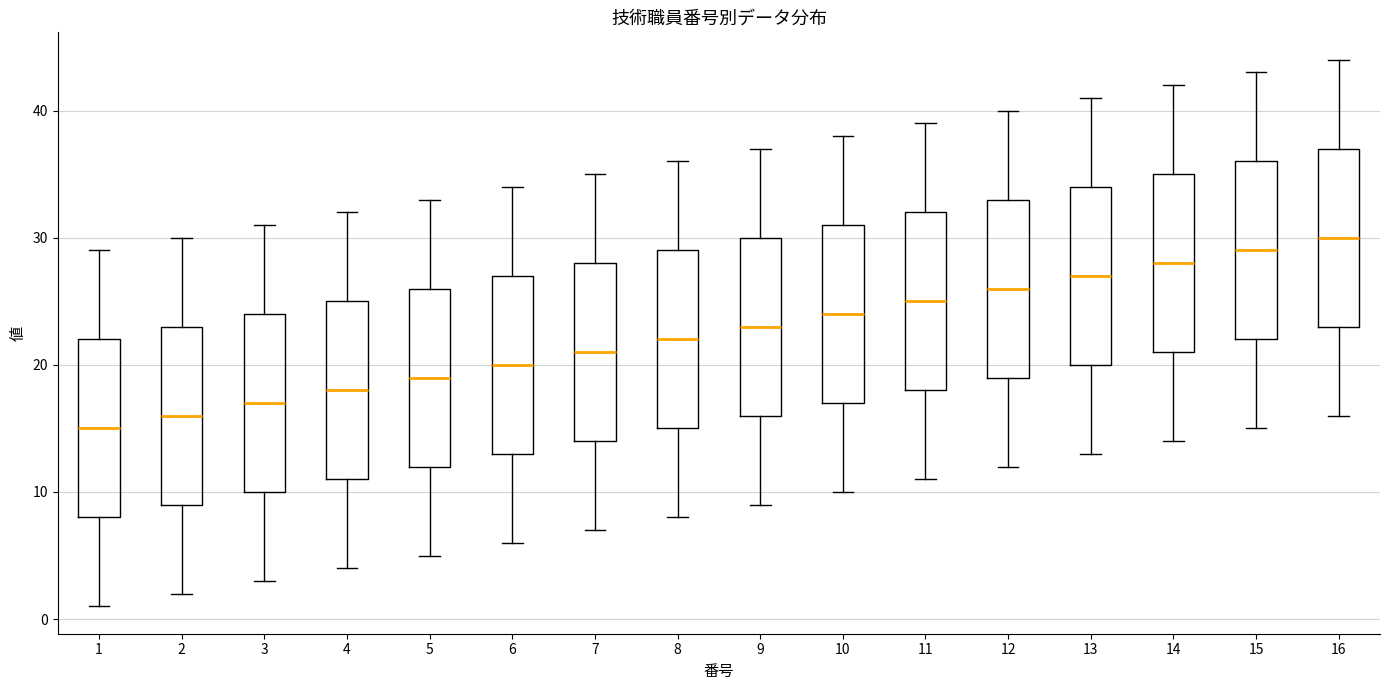

Which box's median line is the highest?

16